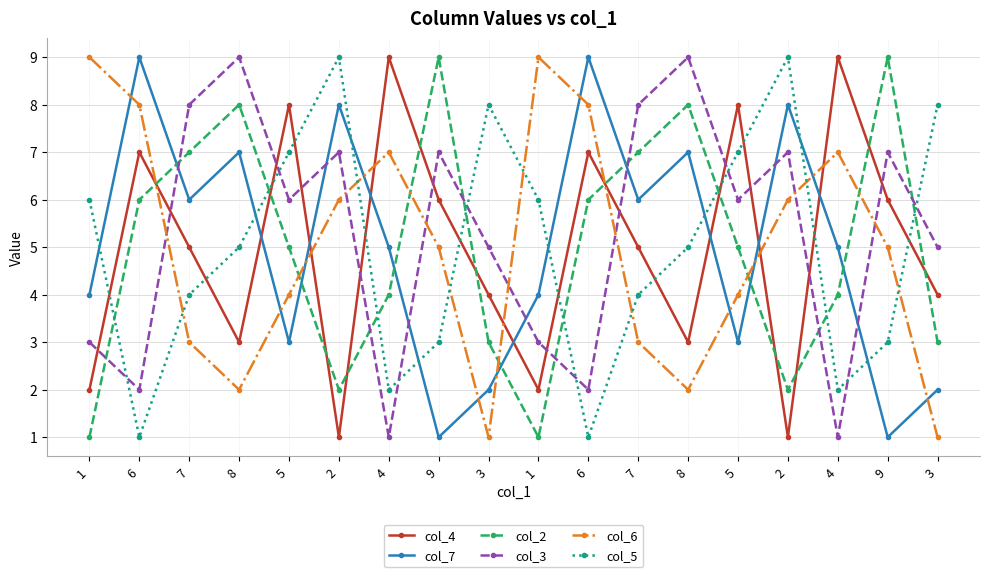

The value of col_6 at 3 is 1. True or false?

True